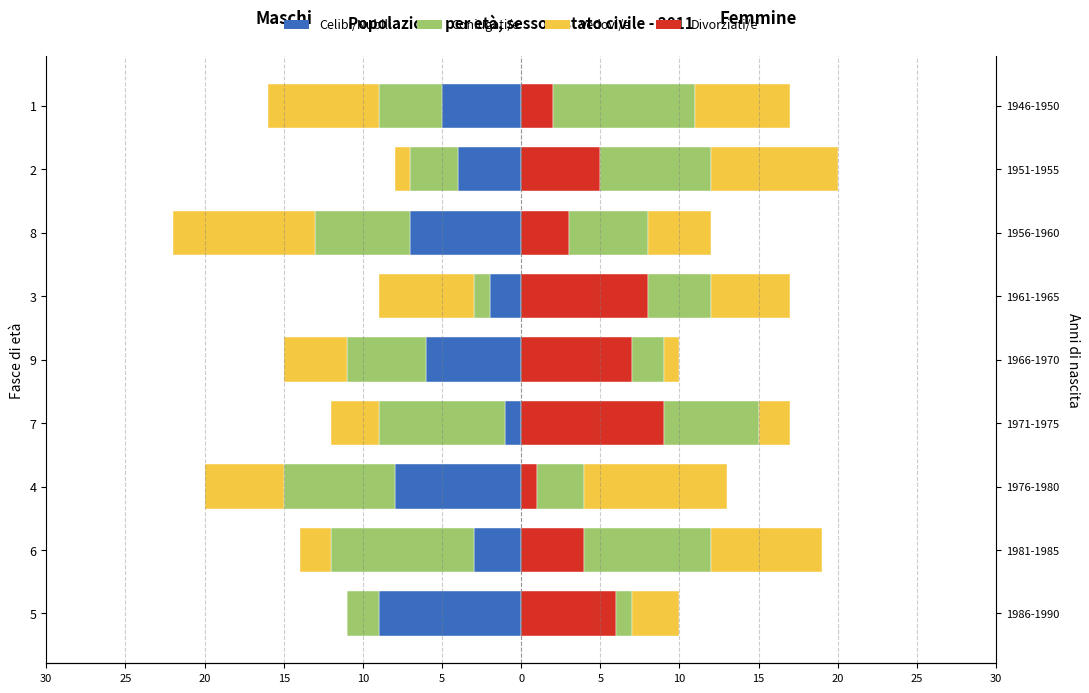

What is the difference between the highest and lowest values at 4?

9